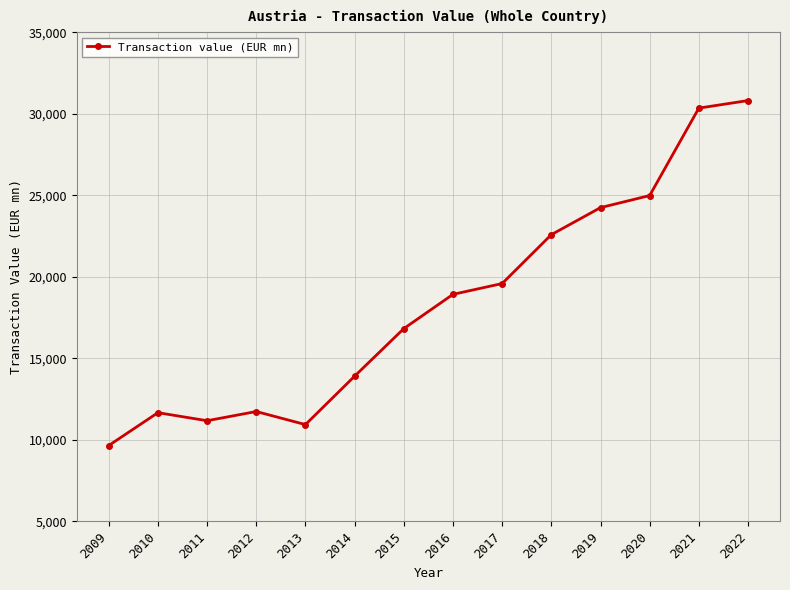

The value at 2016 is 24680.8. True or false?

False